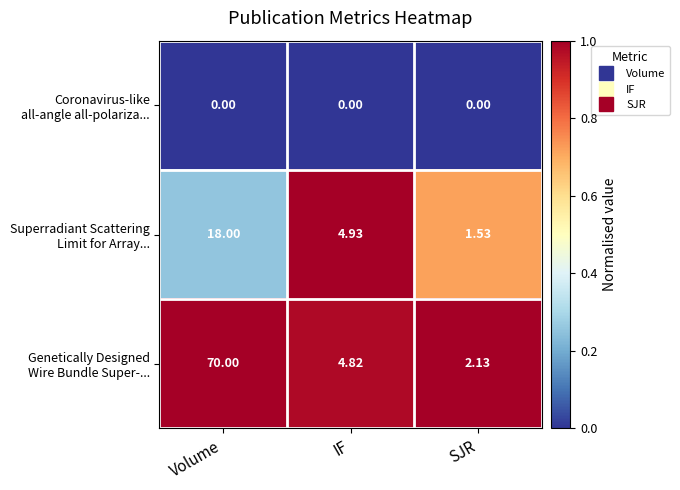

At which category is the sum across all series the highest?

Volume